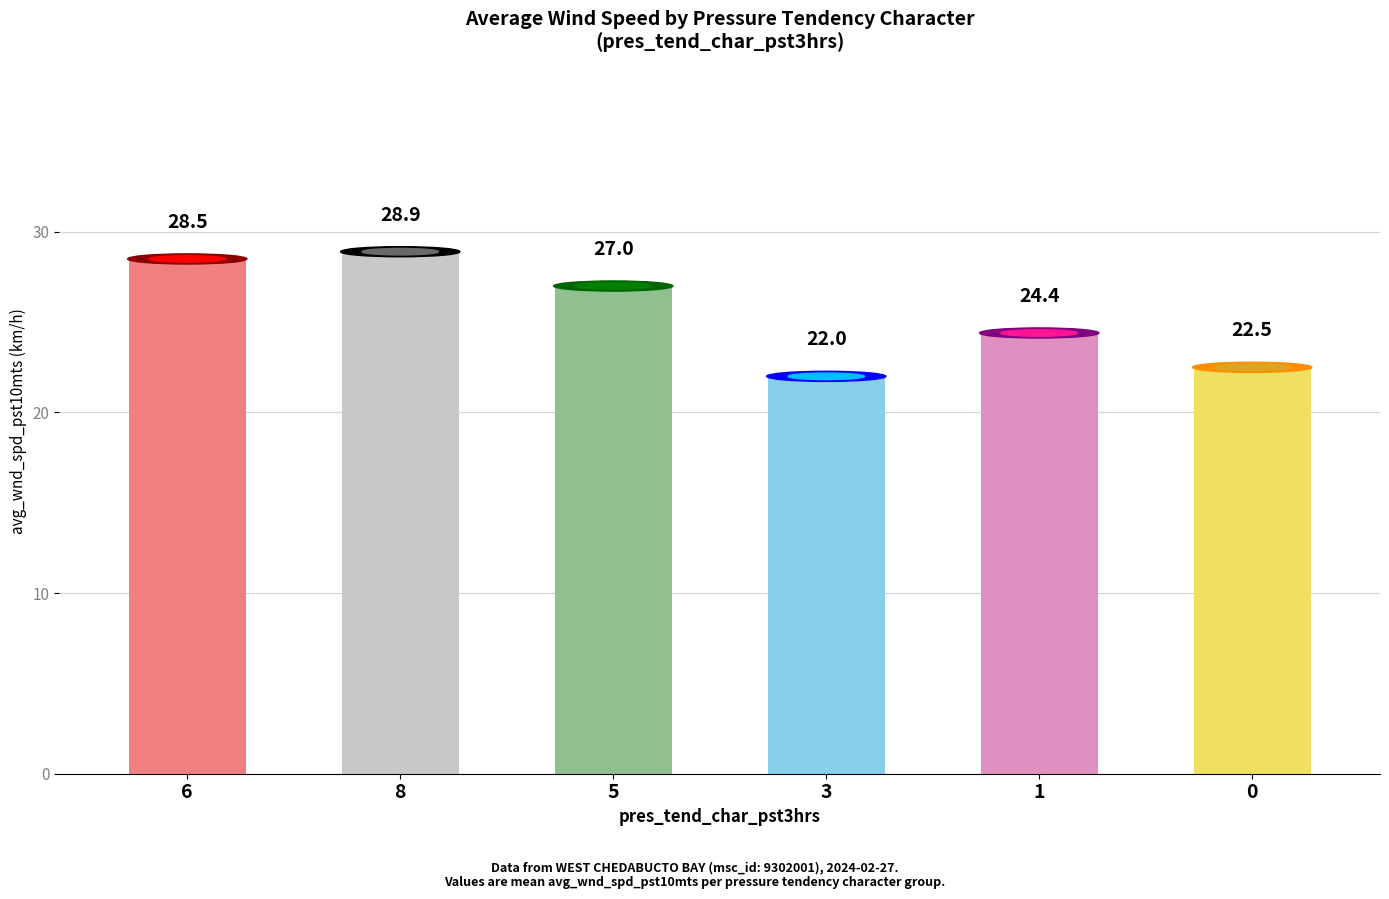

What is the approximate value at 5?

27.0